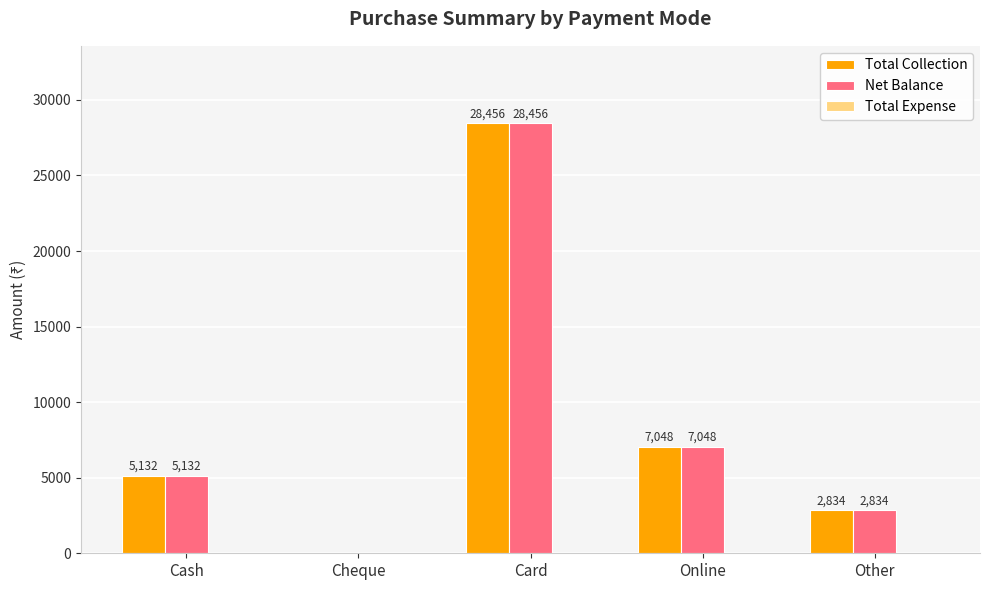

The Net Balance series shows -19628 at Cheque. True or false?

False